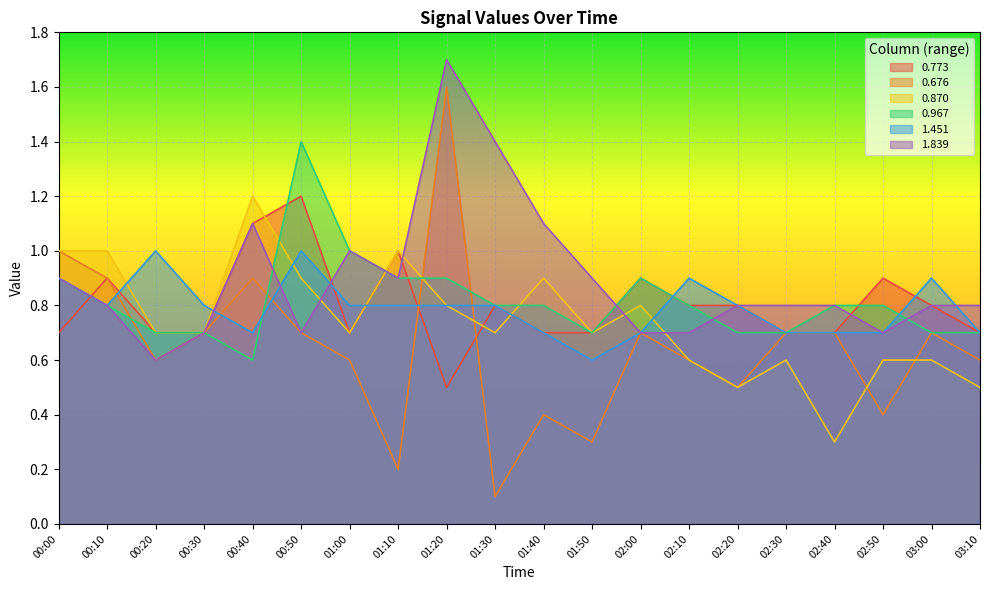

Reading left to right, transcribe all the data shown in this chart.

0.773: 00:00=0.7	00:10=0.9	00:20=0.7	00:30=0.7	00:40=1.1	00:50=1.2	01:00=0.7	01:10=1.0	01:20=0.5	01:30=0.8	01:40=0.7	01:50=0.7	02:00=0.9	02:10=0.8	02:20=0.8	02:30=0.7	02:40=0.7	02:50=0.9	03:00=0.8	03:10=0.7
0.676: 00:00=1.0	00:10=0.9	00:20=0.6	00:30=0.7	00:40=0.9	00:50=0.7	01:00=0.6	01:10=0.2	01:20=1.6	01:30=0.1	01:40=0.4	01:50=0.3	02:00=0.7	02:10=0.6	02:20=0.5	02:30=0.7	02:40=0.7	02:50=0.4	03:00=0.7	03:10=0.6
0.870: 00:00=1.0	00:10=1.0	00:20=0.7	00:30=0.7	00:40=1.2	00:50=0.9	01:00=0.7	01:10=1.0	01:20=0.8	01:30=0.7	01:40=0.9	01:50=0.7	02:00=0.8	02:10=0.6	02:20=0.5	02:30=0.6	02:40=0.3	02:50=0.6	03:00=0.6	03:10=0.5
0.967: 00:00=0.9	00:10=0.8	00:20=0.7	00:30=0.7	00:40=0.6	00:50=1.4	01:00=1.0	01:10=0.9	01:20=0.9	01:30=0.8	01:40=0.8	01:50=0.7	02:00=0.9	02:10=0.8	02:20=0.7	02:30=0.7	02:40=0.8	02:50=0.8	03:00=0.7	03:10=0.7
1.451: 00:00=0.9	00:10=0.8	00:20=1.0	00:30=0.8	00:40=0.7	00:50=1.0	01:00=0.8	01:10=0.8	01:20=0.8	01:30=0.8	01:40=0.7	01:50=0.6	02:00=0.7	02:10=0.9	02:20=0.8	02:30=0.7	02:40=0.7	02:50=0.7	03:00=0.9	03:10=0.7
1.839: 00:00=0.9	00:10=0.8	00:20=0.6	00:30=0.7	00:40=1.1	00:50=0.7	01:00=1.0	01:10=0.9	01:20=1.7	01:30=1.4	01:40=1.1	01:50=0.9	02:00=0.7	02:10=0.7	02:20=0.8	02:30=0.8	02:40=0.8	02:50=0.7	03:00=0.8	03:10=0.8